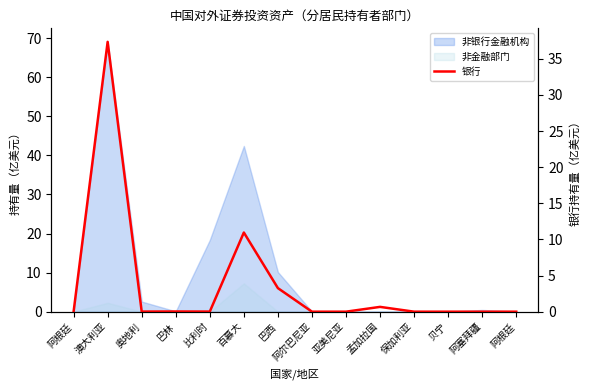

At which category does the chart reach its minimum across all series?

阿尔巴尼亚